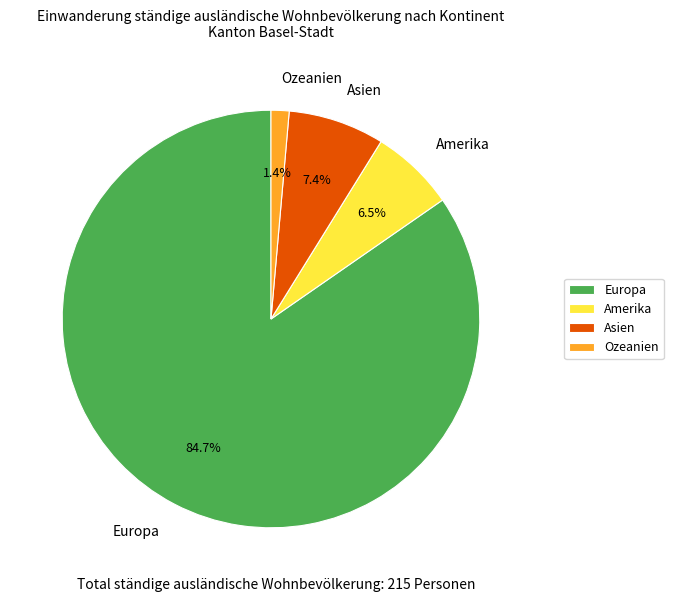

To the nearest percent, what is the average slice percentage?

25%